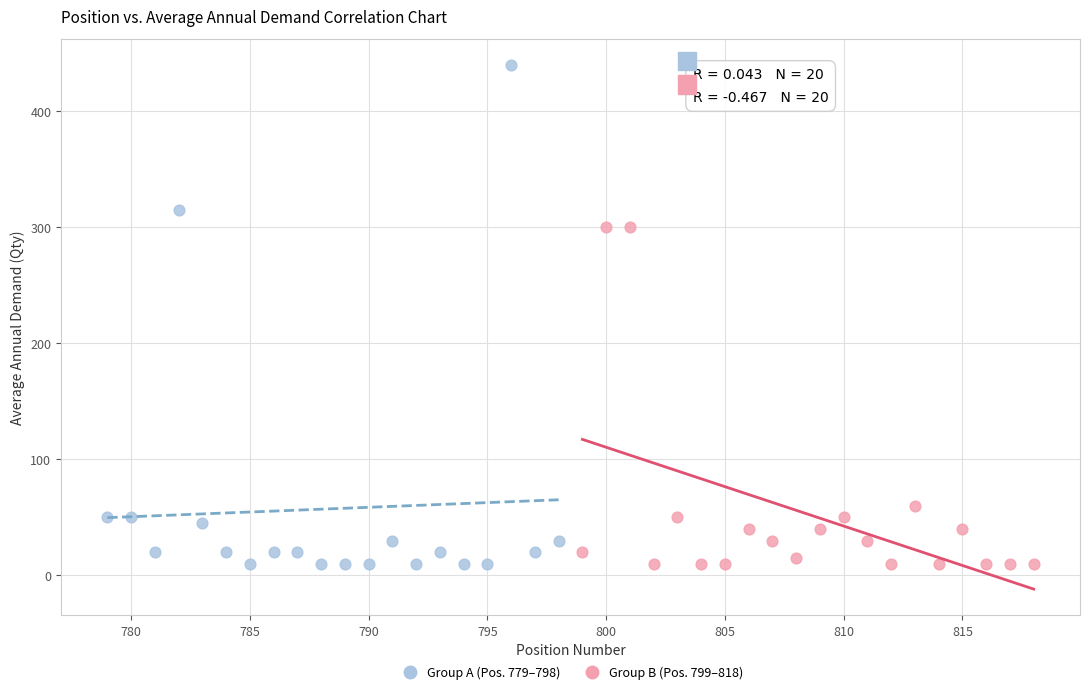

Which series has the widest spread of Y values?

Group A (Pos. 779–798)